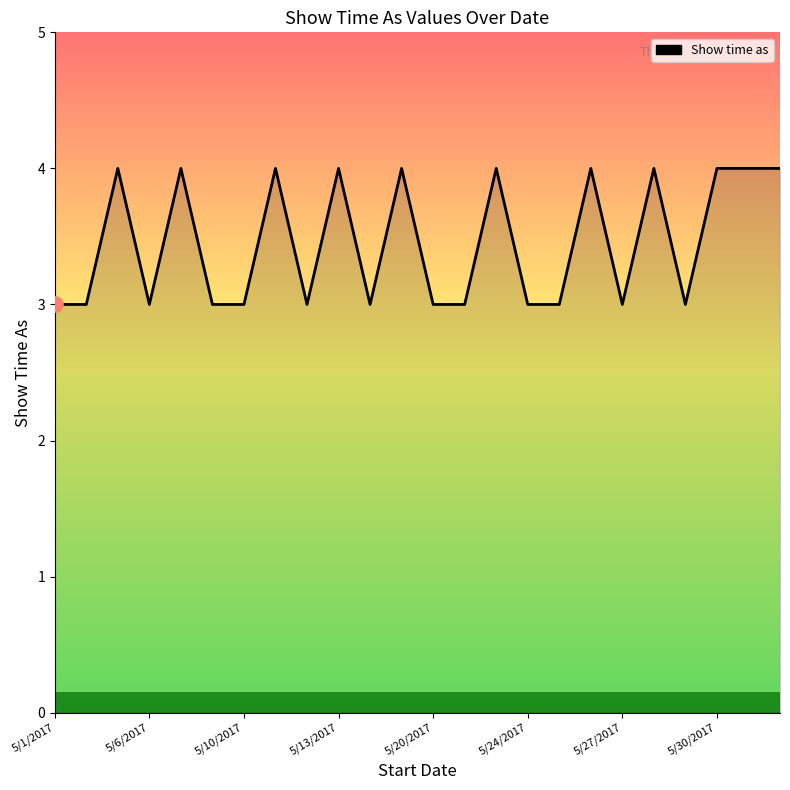

What is the smallest value displayed?

3